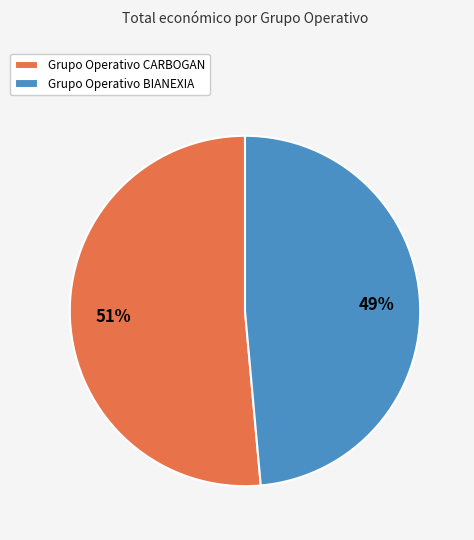

To the nearest percent, what percentage of the pie is Grupo Operativo CARBOGAN?

51%